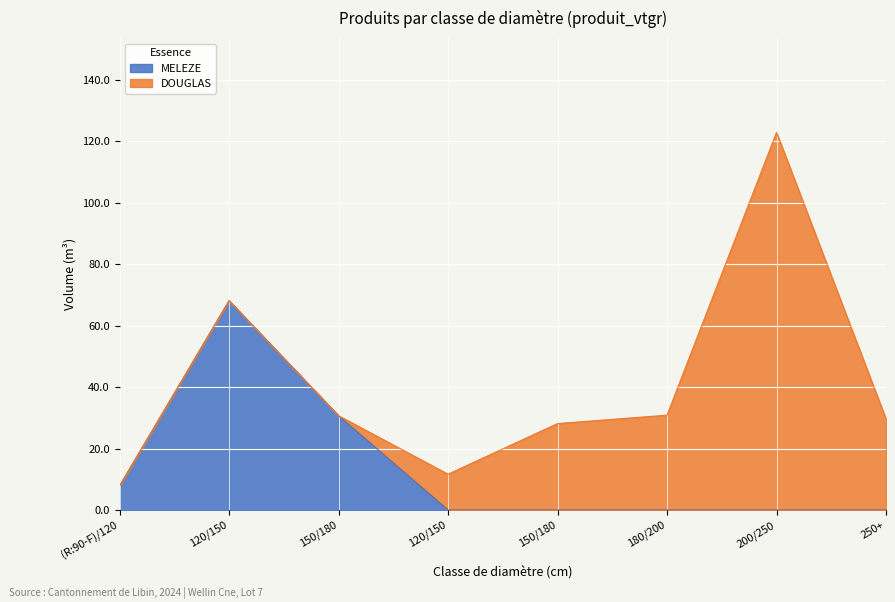

What is the label of the 6th point from the left?

180/200